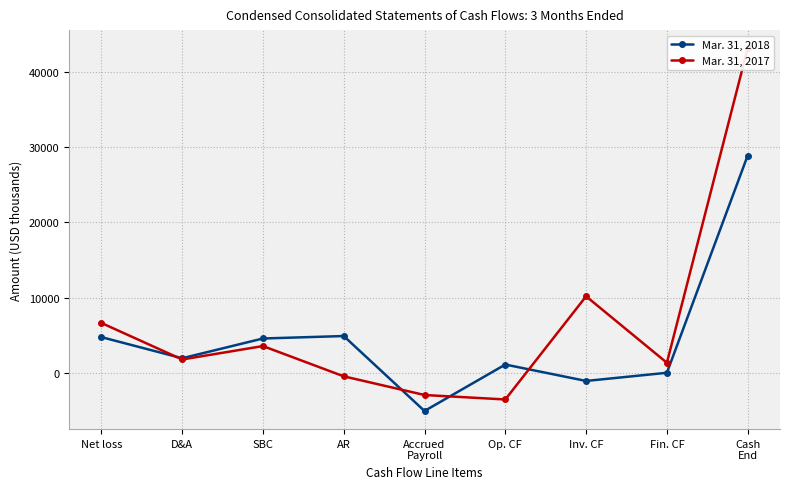

How many series are shown in this chart?

2